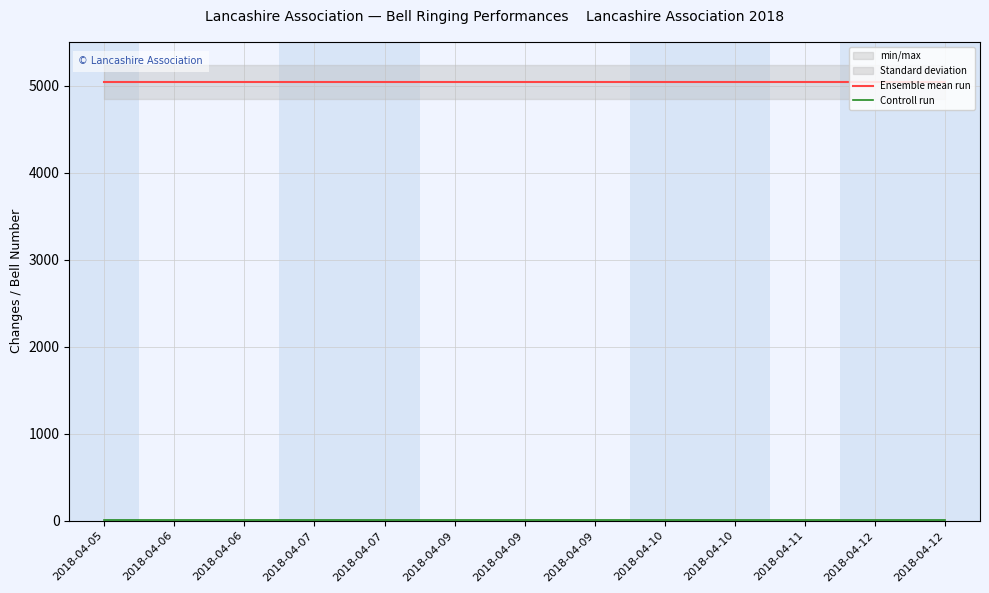

What is the value of the Controll run point at the 2nd from the left?

4